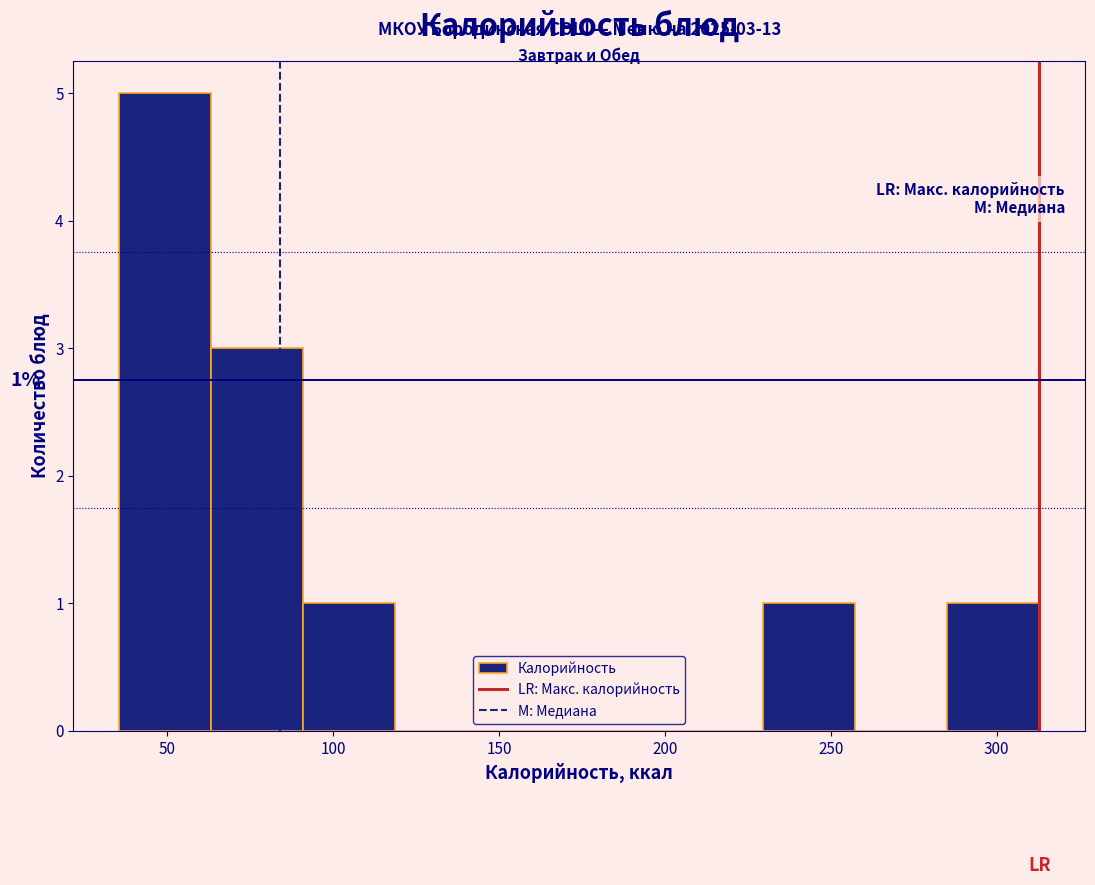

Which range on the x-axis has the tallest bar?

35 to 65